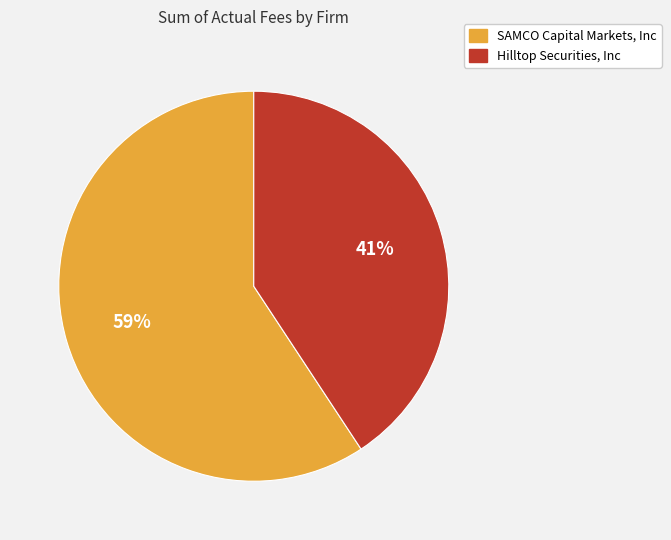

How many segments does this pie chart have?

2